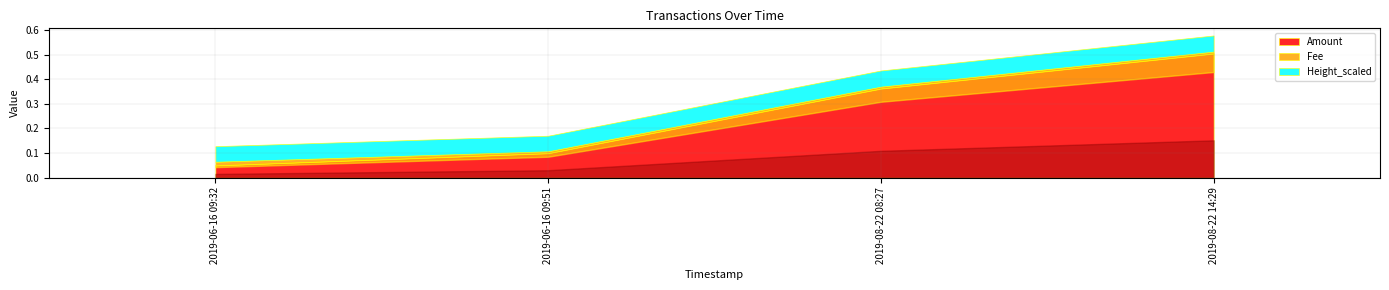

What is the difference between the Amount values at 2019-06-16 09:51 and 2019-06-16 09:32?

0.1